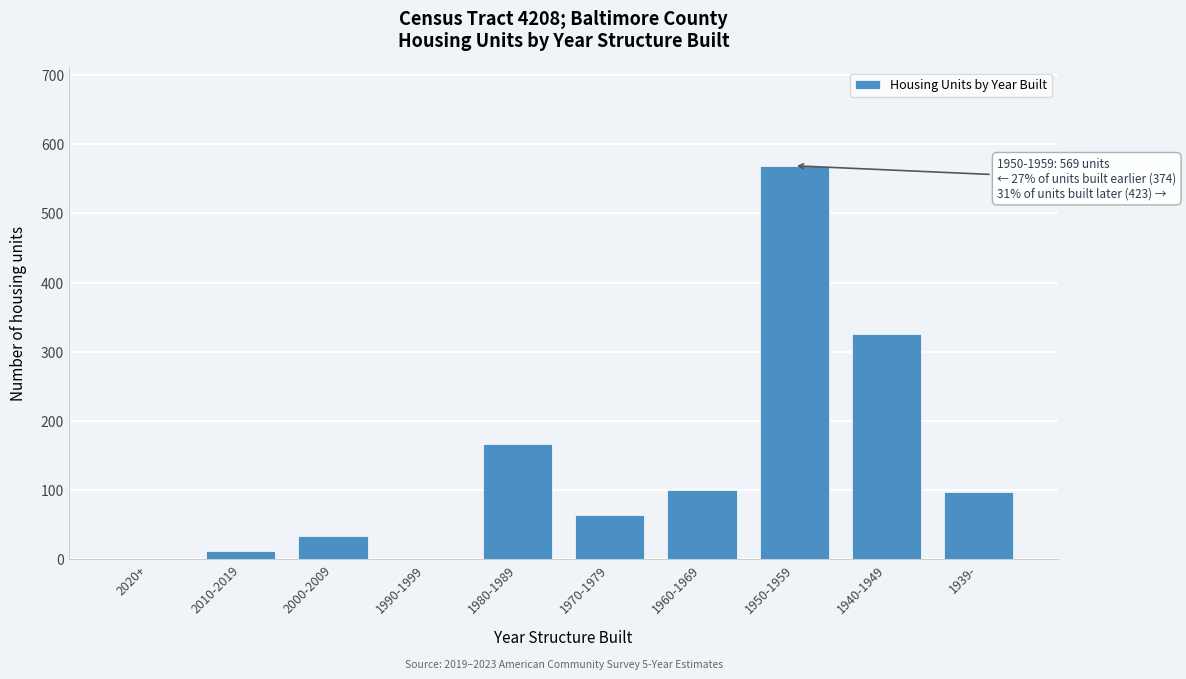

Reading left to right, list all the values displayed in this chart.

2020+=0	2010-2019=11	2000-2009=33	1990-1999=0	1980-1989=167	1970-1979=63	1960-1969=100	1950-1959=569	1940-1949=326	1939-=97